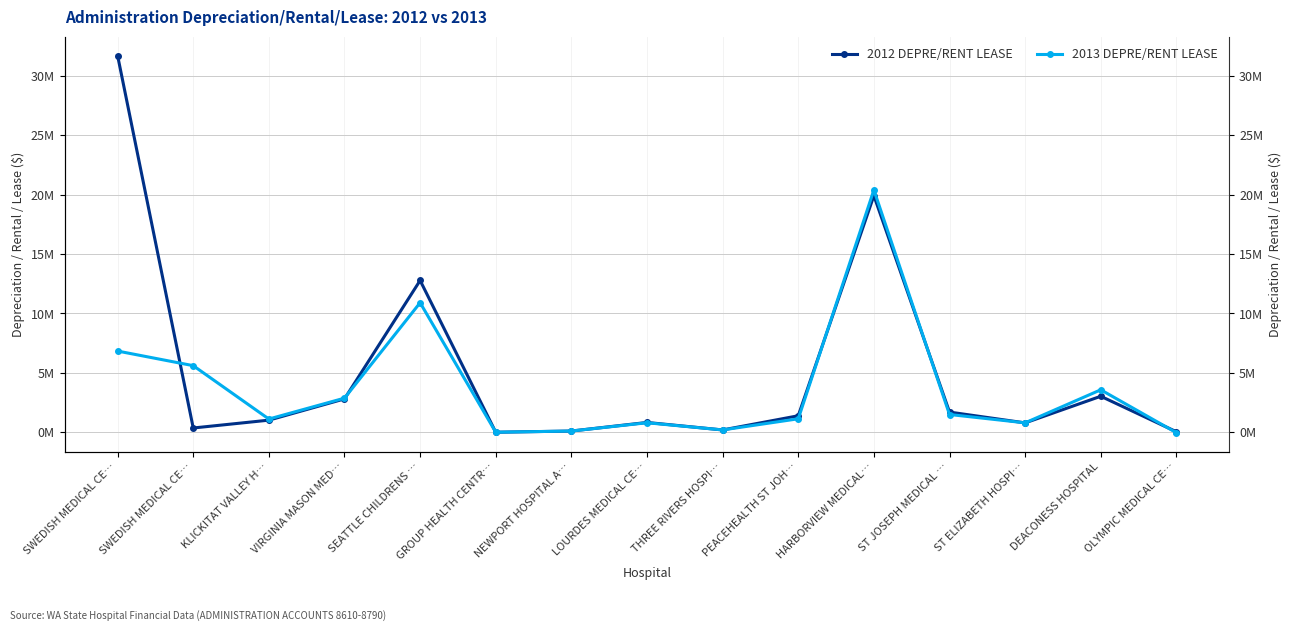

Between VIRGINIA MASON MED… and SWEDISH MEDICAL CE…, which is larger?

VIRGINIA MASON MED…